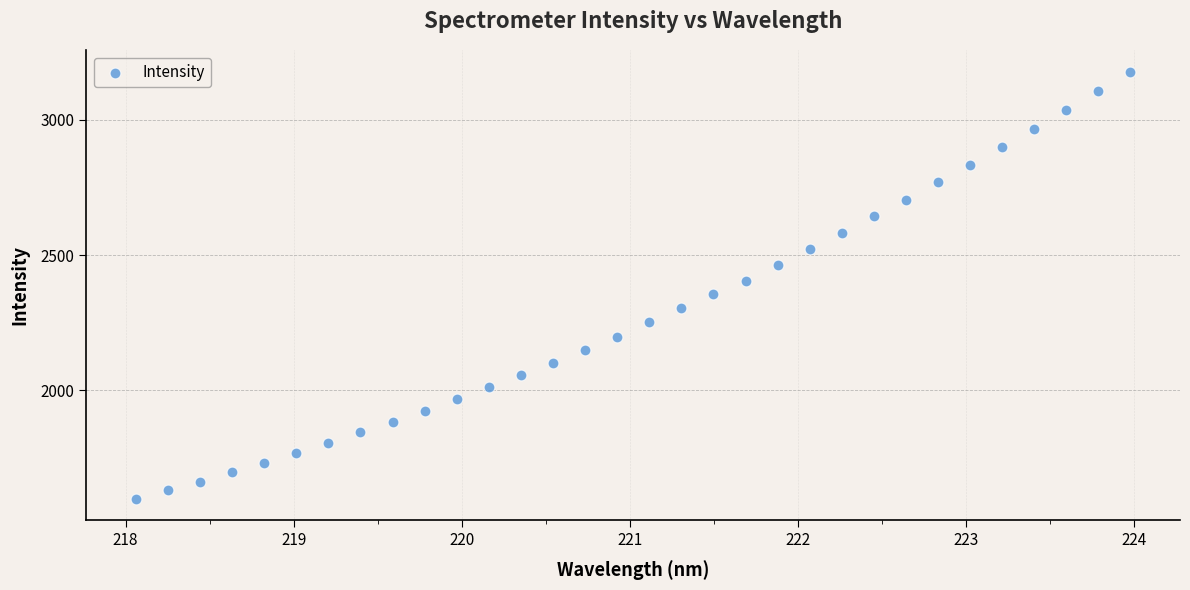

What is the range of X values (max minus min)?

5.9